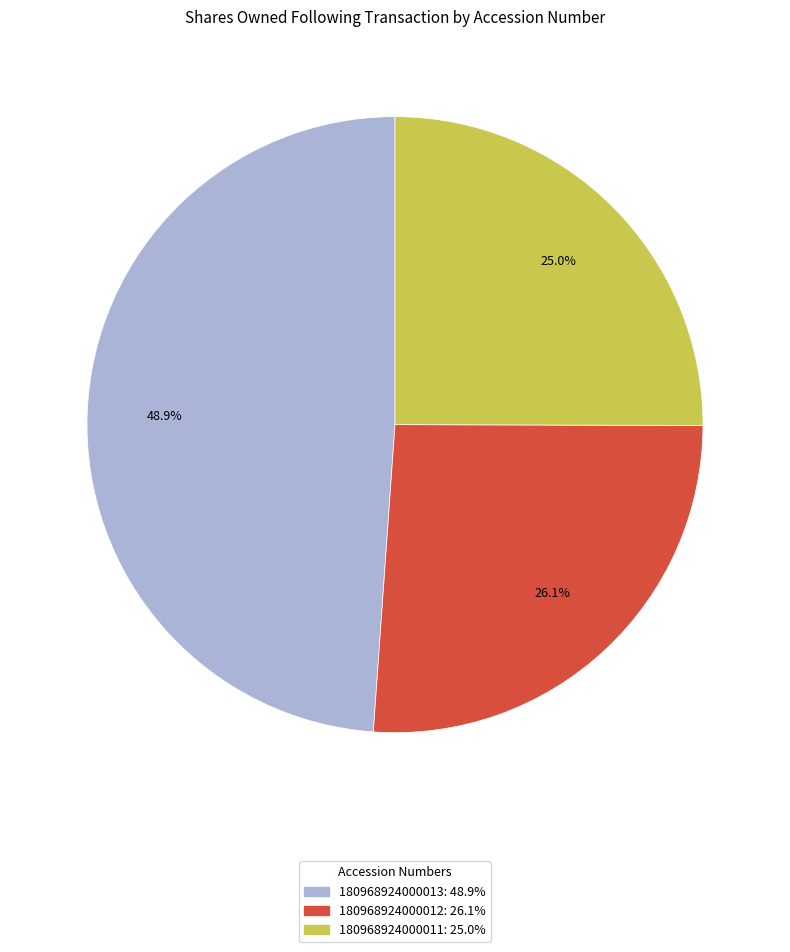

What percentage is NOT represented by 180968924000012?

73.9%